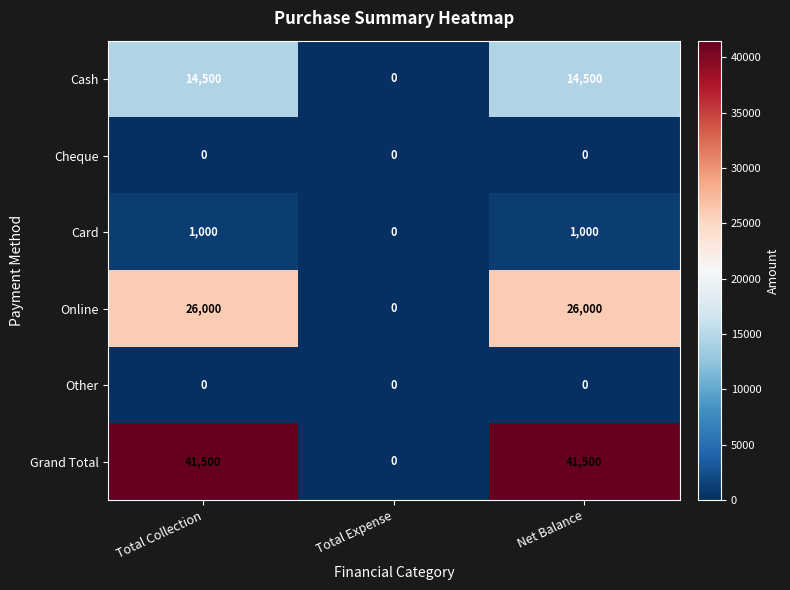

Reading left to right, list all the values displayed in this chart.

Cash: Total Collection=14500	Total Expense=0	Net Balance=14500
Cheque: Total Collection=0	Total Expense=0	Net Balance=0
Card: Total Collection=1000	Total Expense=0	Net Balance=1000
Online: Total Collection=26000	Total Expense=0	Net Balance=26000
Other: Total Collection=0	Total Expense=0	Net Balance=0
Grand Total: Total Collection=41500	Total Expense=0	Net Balance=41500